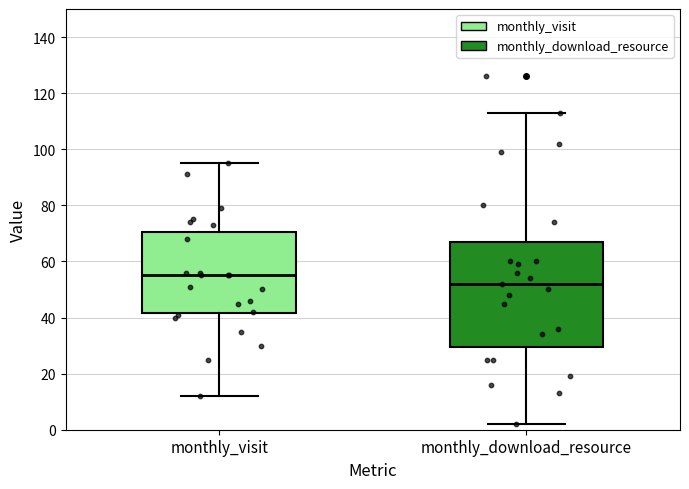

Which box is the tallest, from its lower edge to its upper edge?

monthly_download_resource